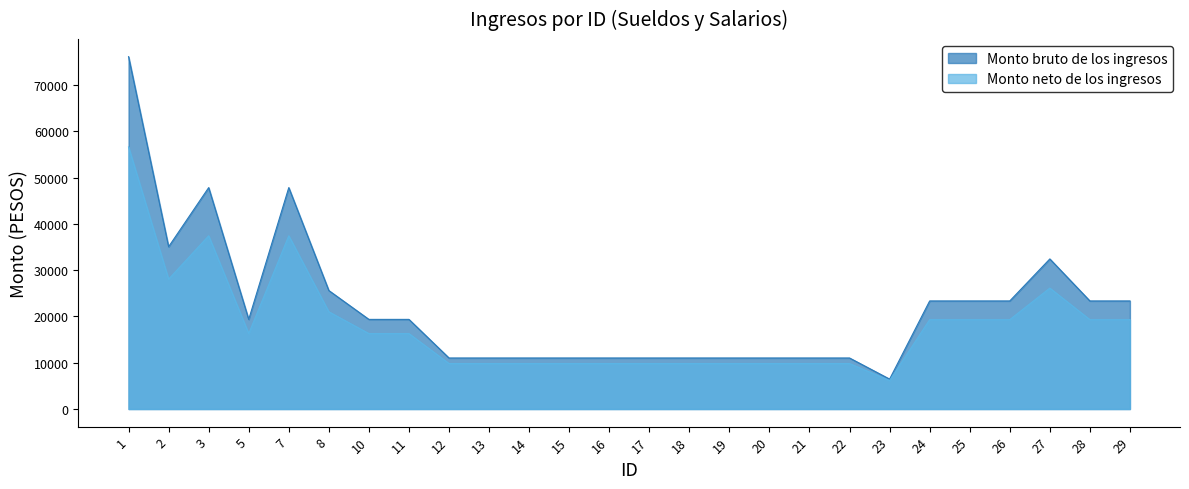

Which series has the largest range (max minus min)?

Monto bruto de los ingresos